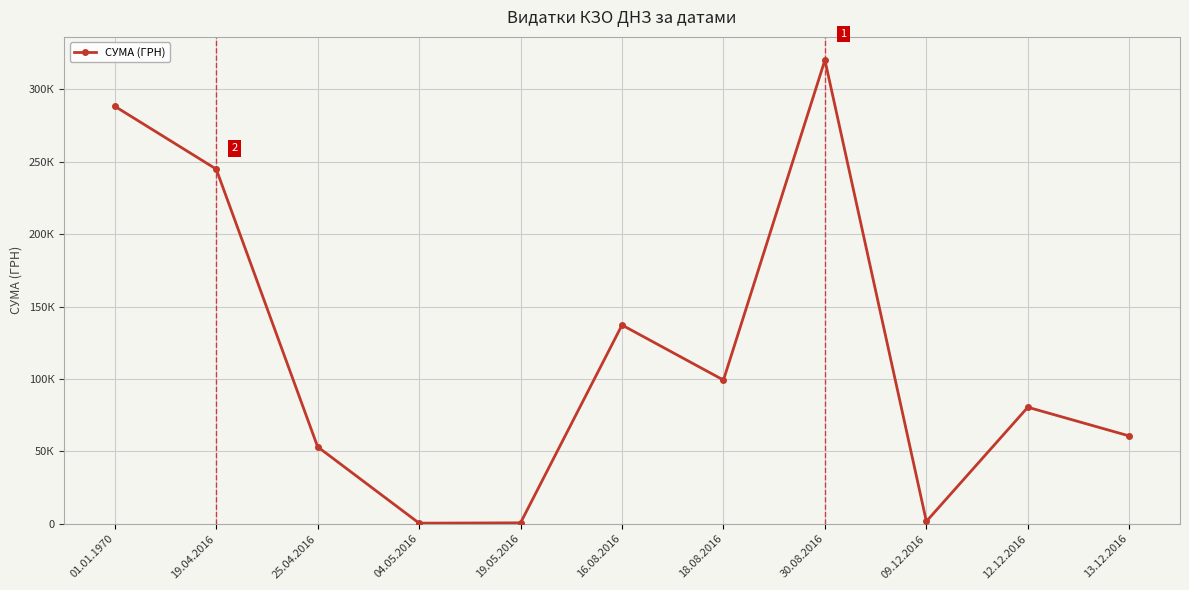

What is the ratio of the value at 25.04.2016 to the value at 19.04.2016?

0.2